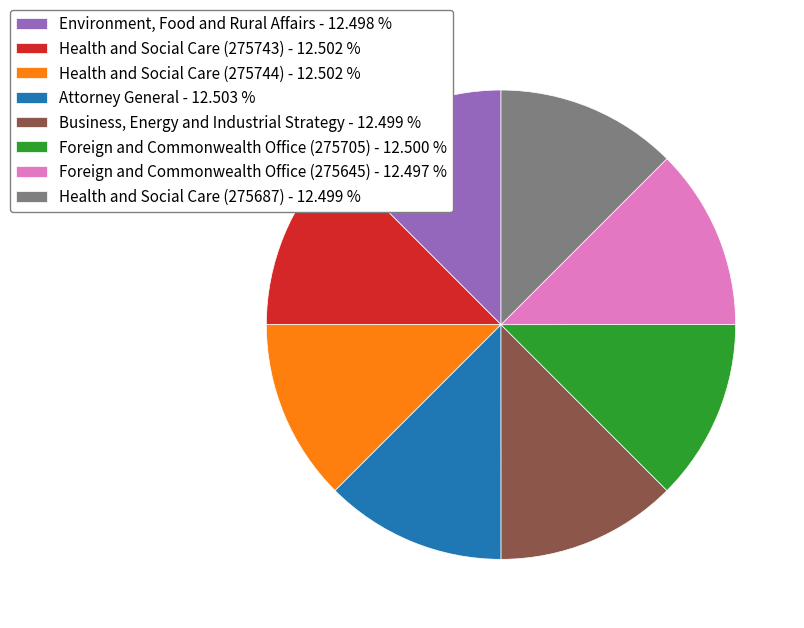

Does any single category account for the majority?

No